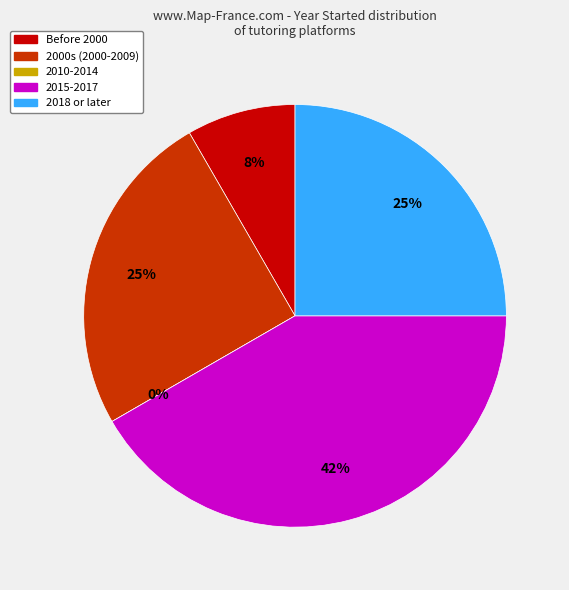

True or false: Pearl accounts for 14% of the total.

False